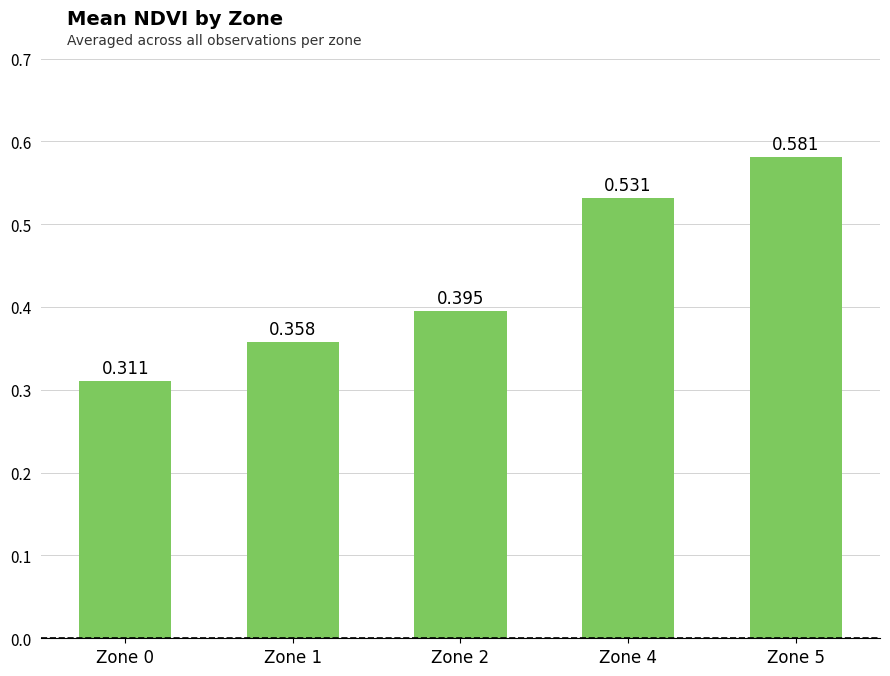

Reading left to right, transcribe all the data shown in this chart.

0.3	0.4	0.4	0.5	0.6